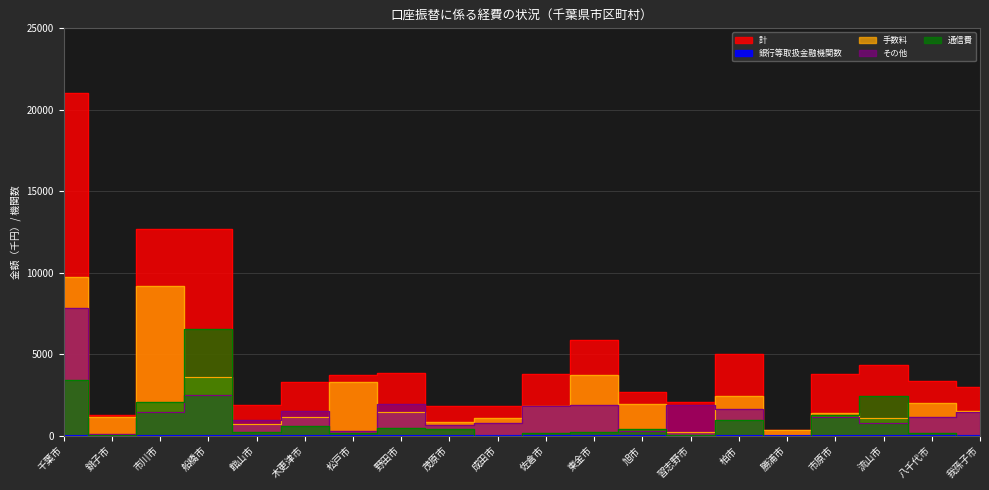

After their last crossing, which series has the higher values: 手数料 or 通信費?

手数料